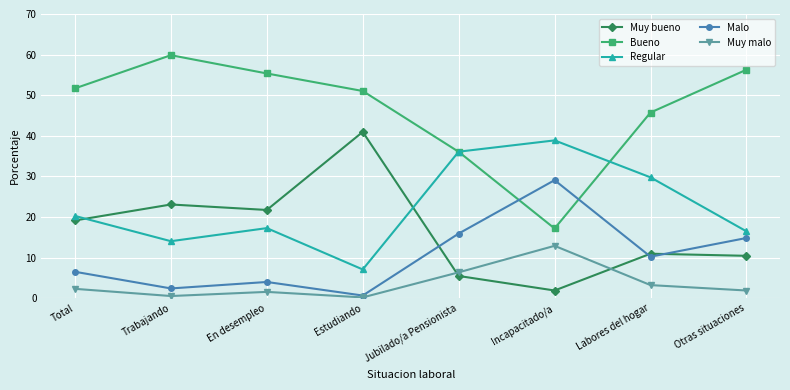

Count the number of categories in the chart.

8